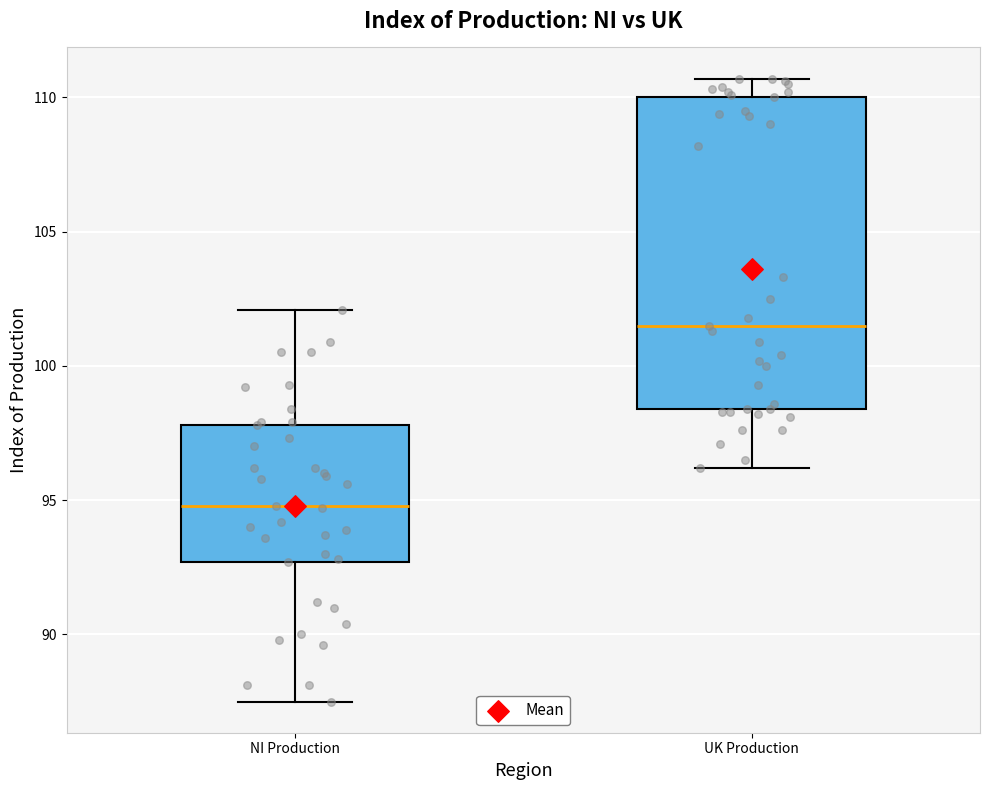

Reading left to right, read every box against the y-axis: the position of its median line, the range the box covers, and the ends of its whiskers. The values are not printed on the chart, so give them approximately, as read against the axis.

NI Production: median 95.0, box 92.5 to 98.0, whiskers 87.5 to 102.0
UK Production: median 101.5, box 98.5 to 110.0, whiskers 96.0 to 110.5